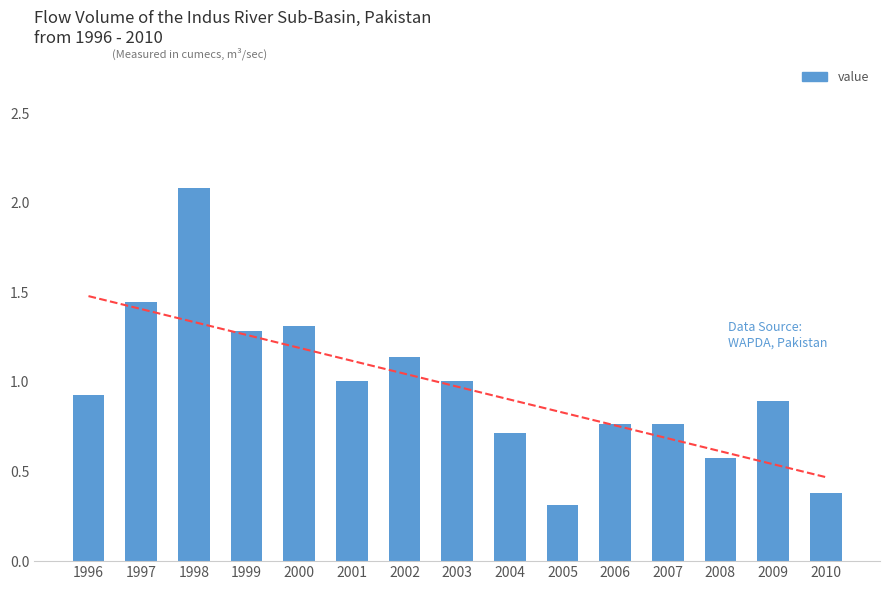

What value does the data have at 2004?

0.7